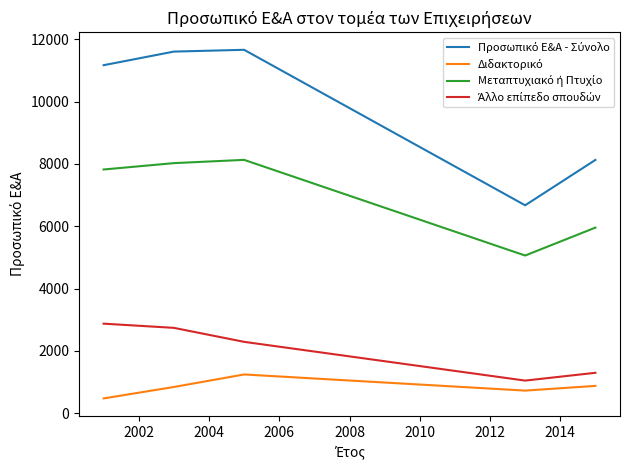

How many categories are shown in the chart?

5